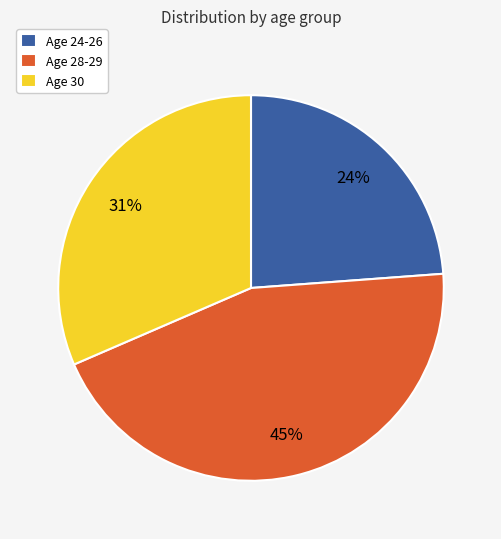

Which slice is the largest?

Age 28-29